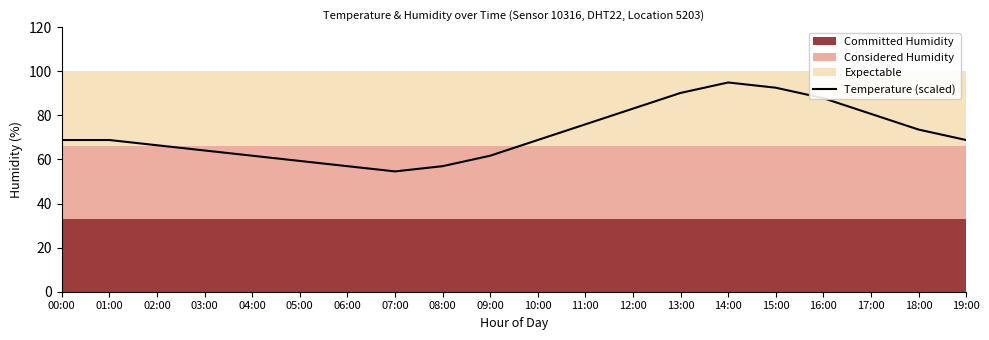

List the labels in order of value, smallest first.

07:00, 06:00, 08:00, 05:00, 04:00, 09:00, 03:00, 02:00, 00:00, 01:00, 10:00, 19:00, 18:00, 11:00, 17:00, 12:00, 16:00, 13:00, 15:00, 14:00